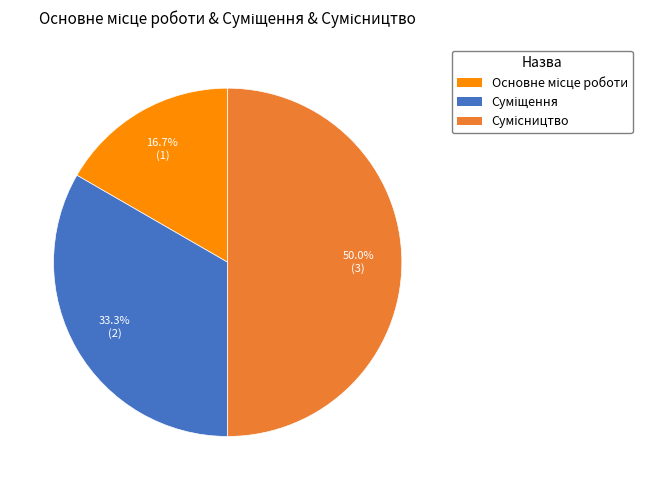

Is Сумісництво the majority of the pie?

No